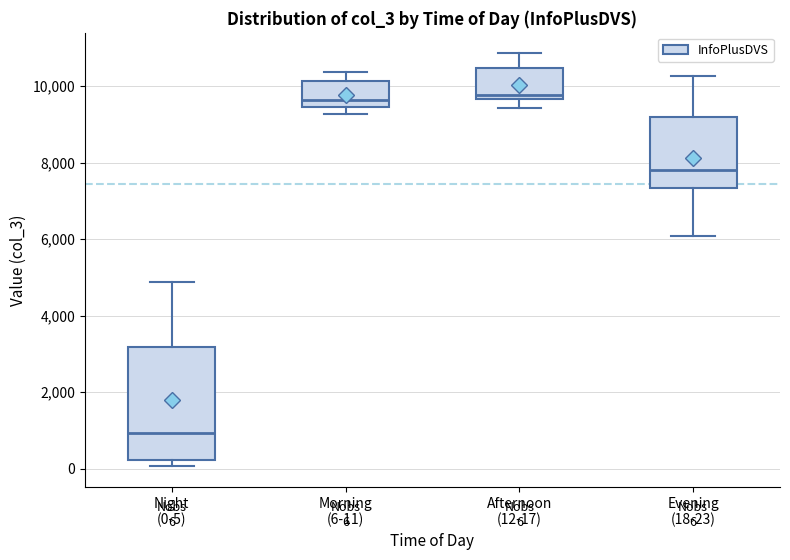

Which box is the tallest, from its lower edge to its upper edge?

Night (0-5)